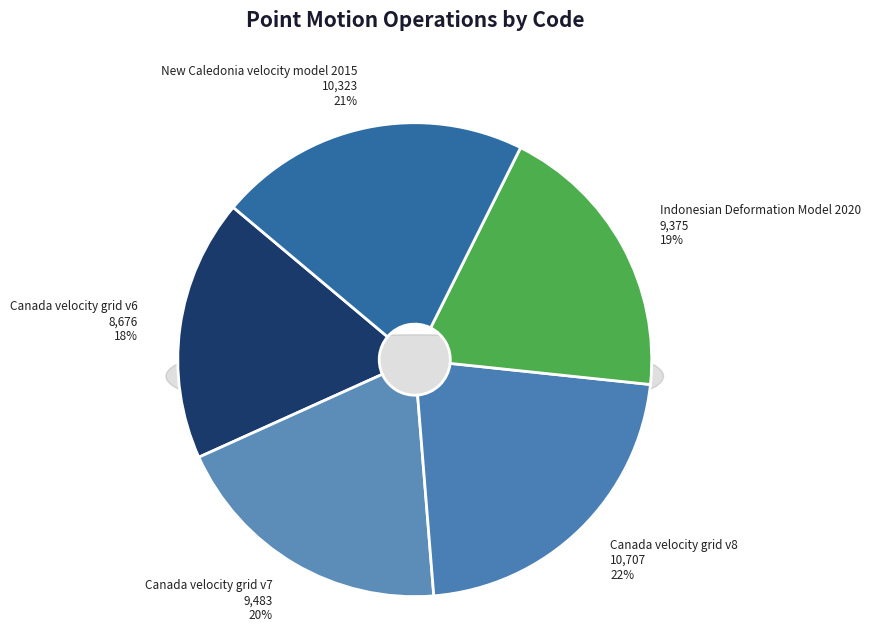

The Canada velocity grid v8 slice represents 9% of the pie. True or false?

False